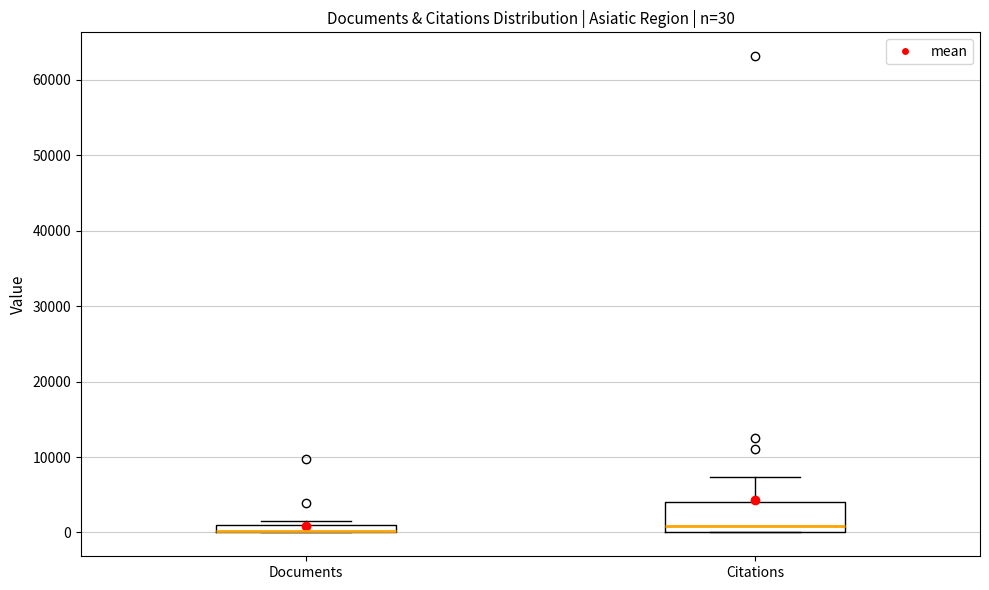

Which box is the tallest, from its lower edge to its upper edge?

Citations